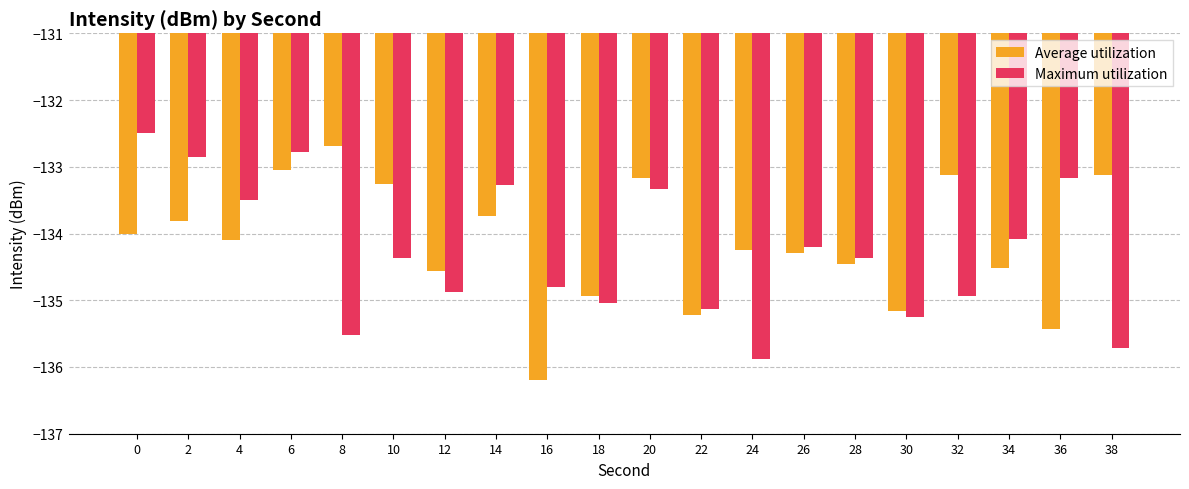

At which category is the sum across all series the highest?

6